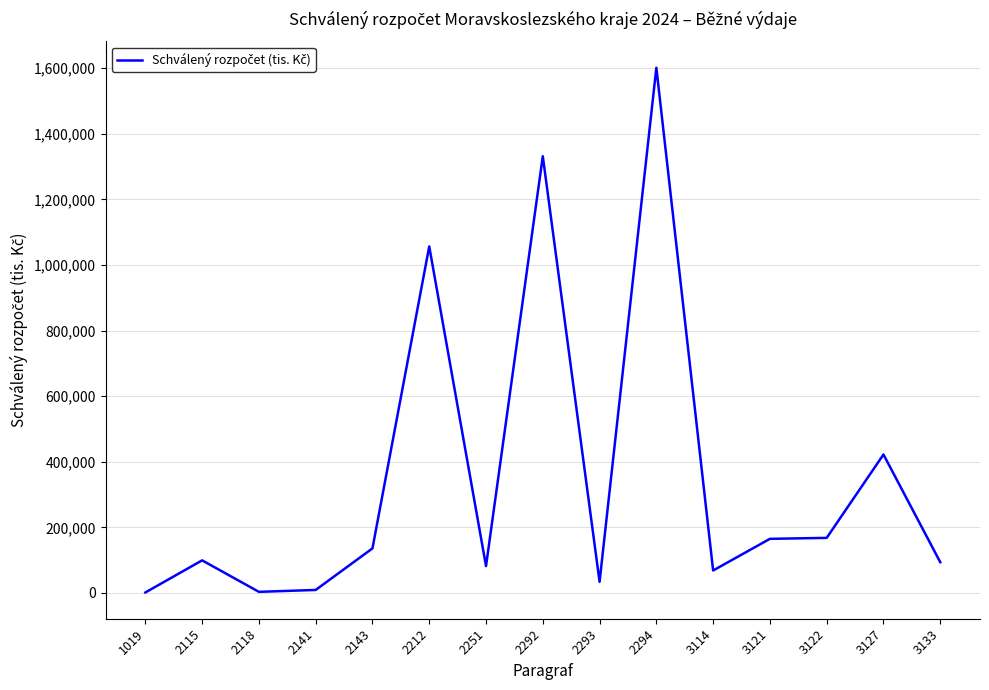

Count the number of data series in this chart.

1